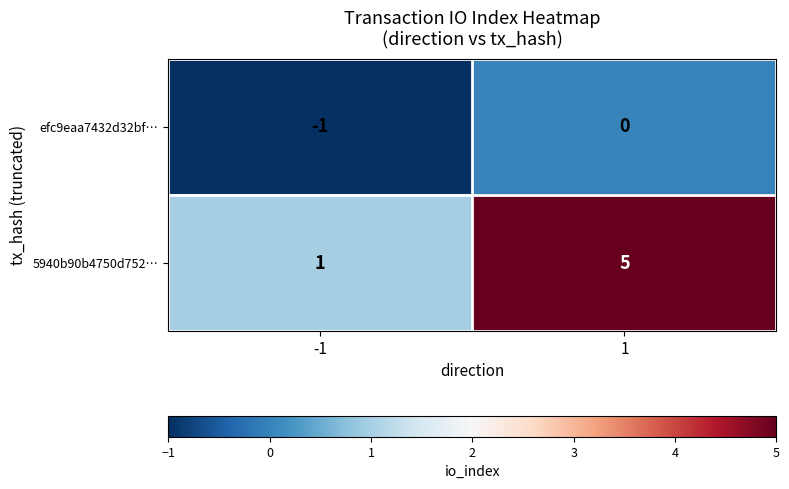

What is the sum of all 5940b90b4750d752… values?

6